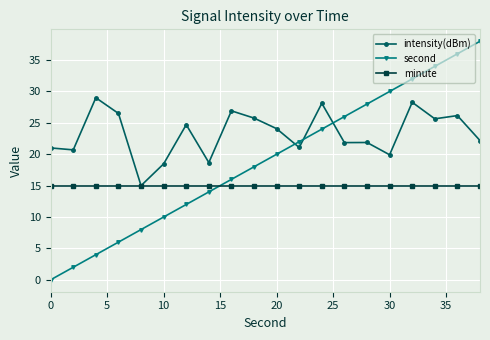

True or false: second and intensity(dBm) cross at least once.

True